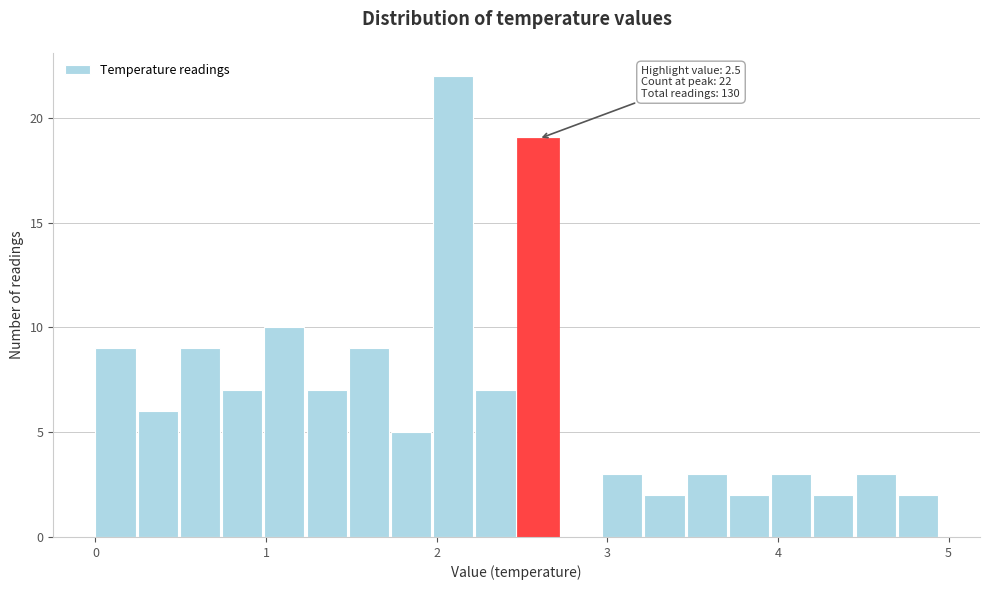

Around what value on the x-axis is the tallest bar? Give the approximate position of its centre, as read against the axis.

2.1